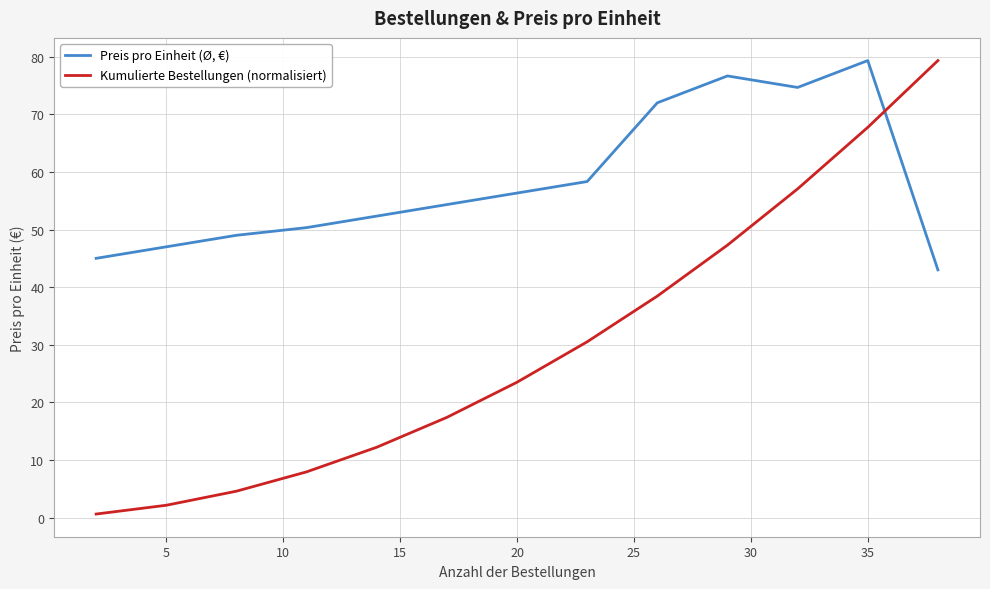

Rank the series by their average value, from lowest to highest.

Kumulierte Bestellungen (normalisiert), Preis pro Einheit (Ø, €)